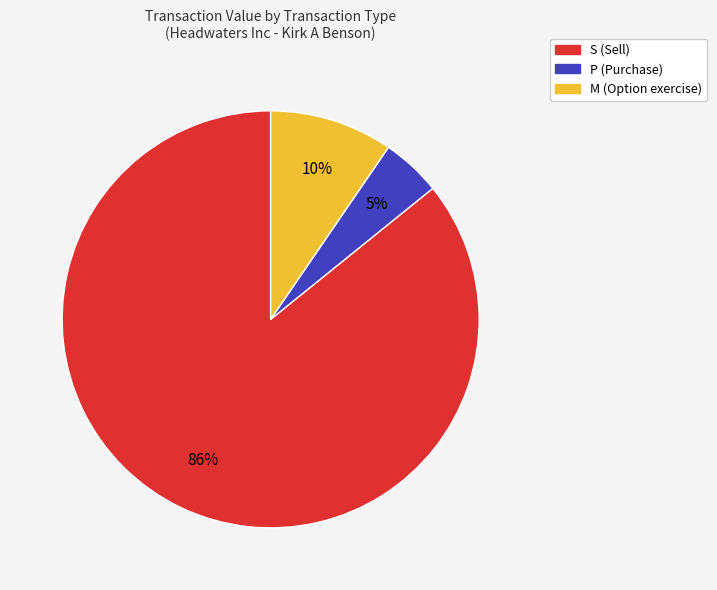

To the nearest percent, what is the average slice percentage?

33%